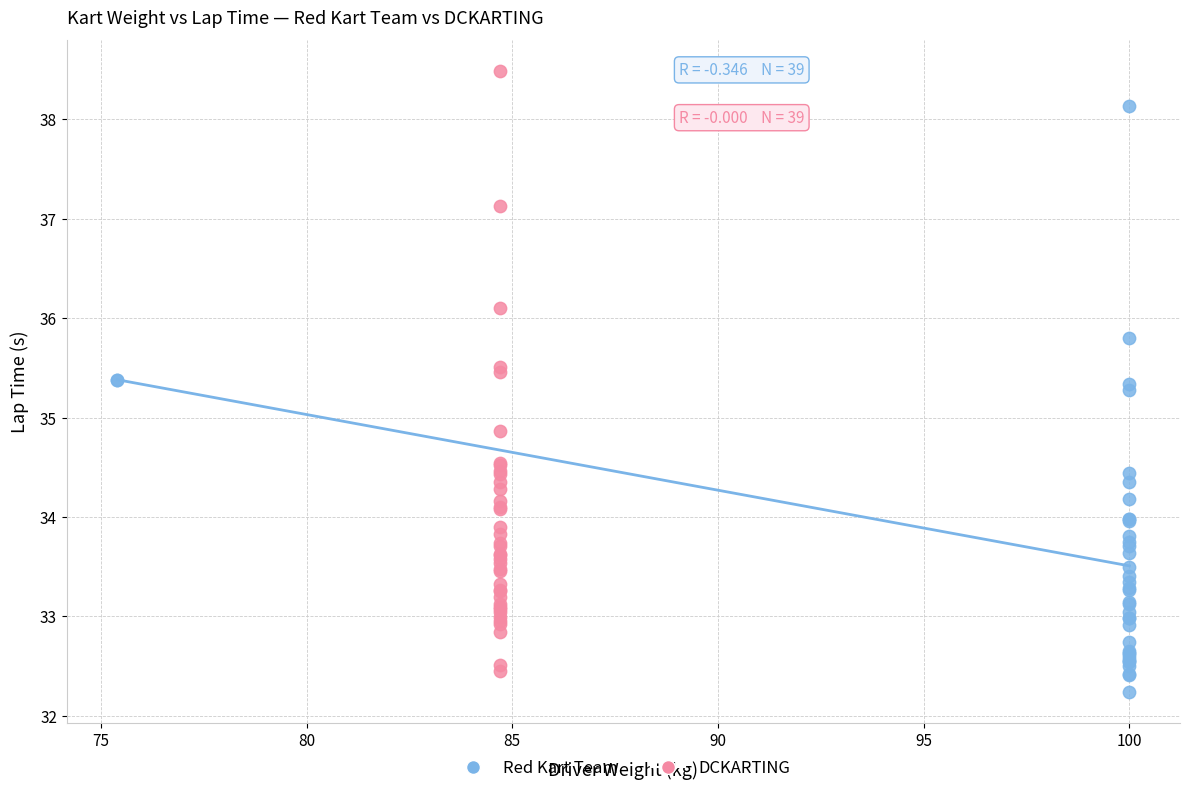

Which series reaches the maximum Y coordinate?

DCKARTING